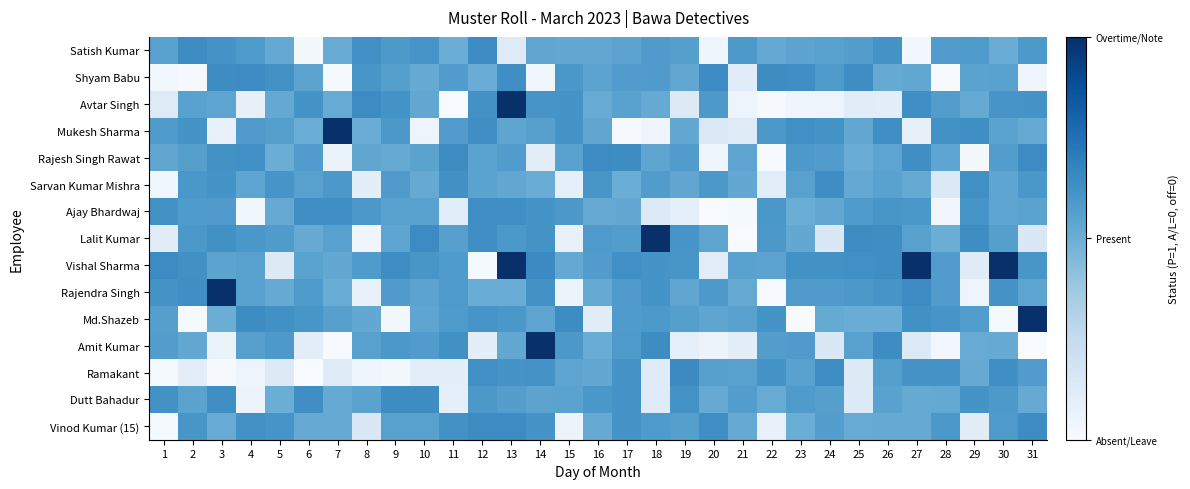

Which has a higher value, 7 or 3?

3